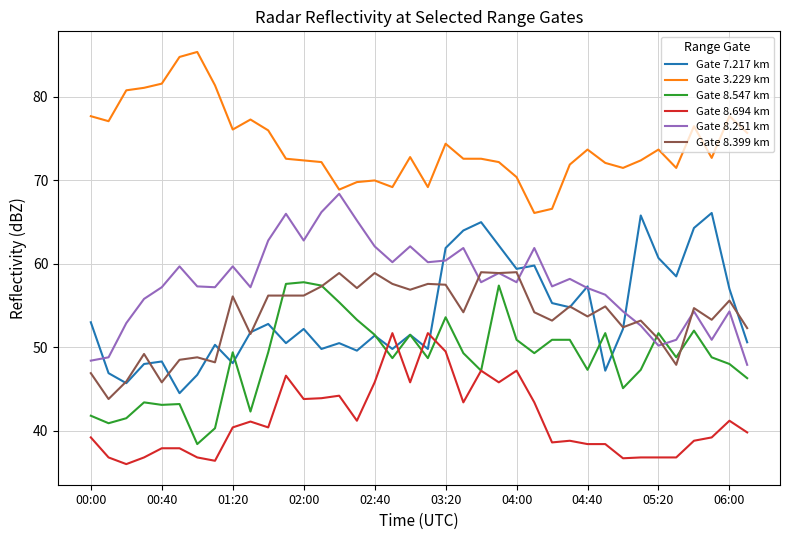

Which series has the largest total across all categories?

Gate 3.229 km